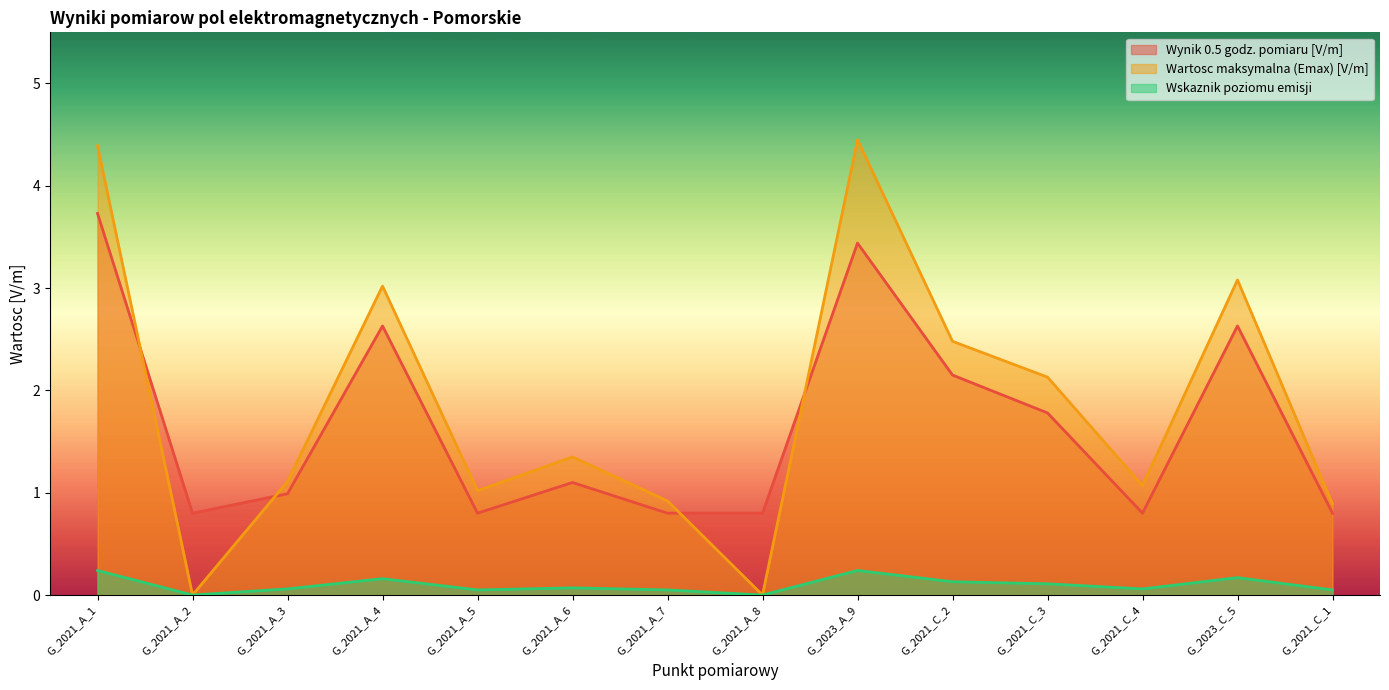

True or false: Wynik 0.5 godz. pomiaru [V/m] and Wskaznik poziomu emisji intersect in this chart.

False